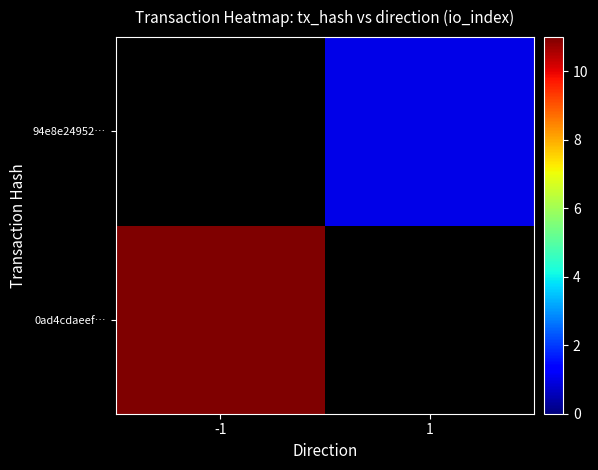

Which category has the highest value across all series?

-1